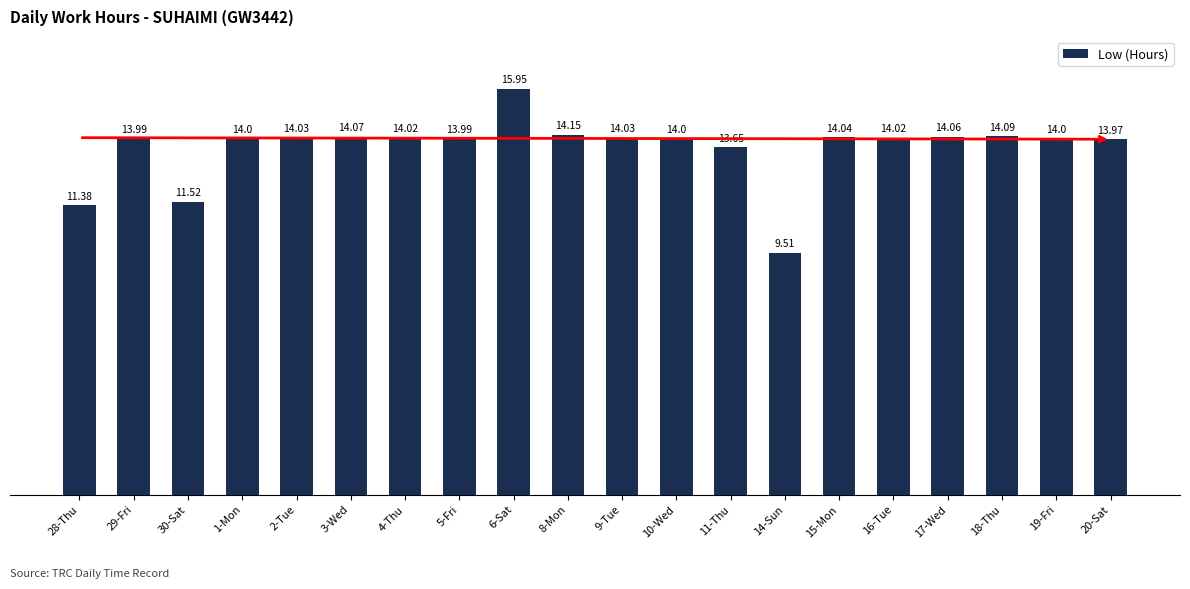

What is the value of the 11th bar from the left?

14.0